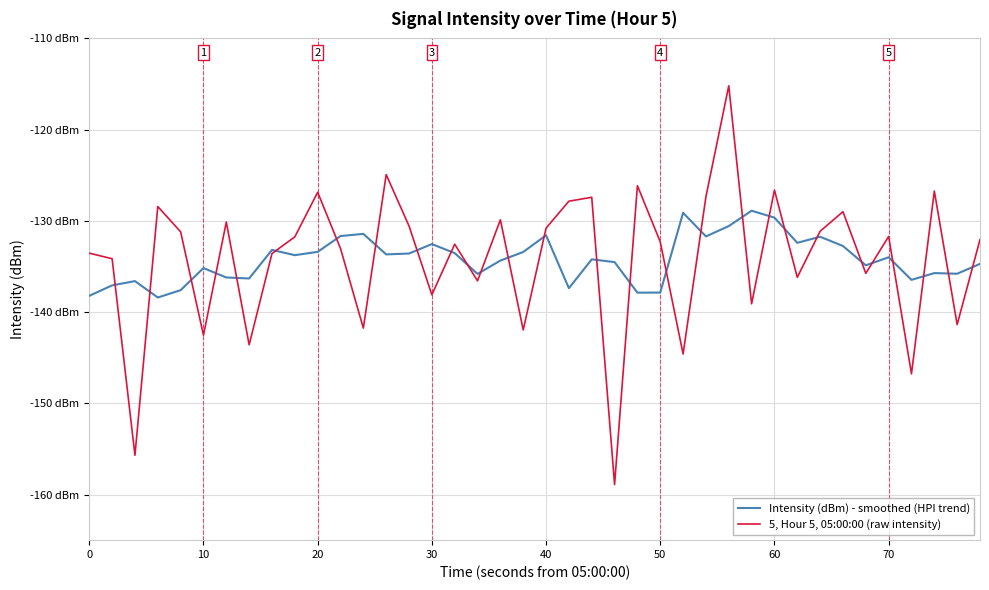

What are all the series names shown in the legend?

Intensity (dBm) - smoothed (HPI trend), 5, Hour 5, 05:00:00 (raw intensity)